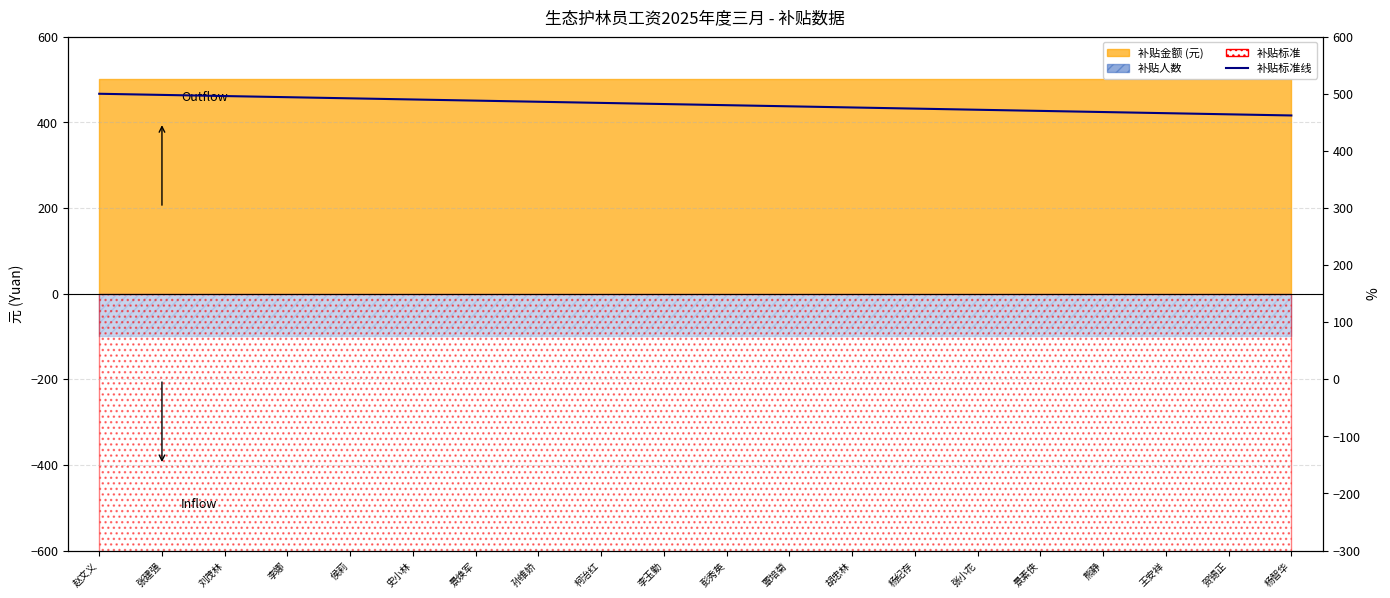

Which label corresponds to the smallest value in the chart?

杨智华